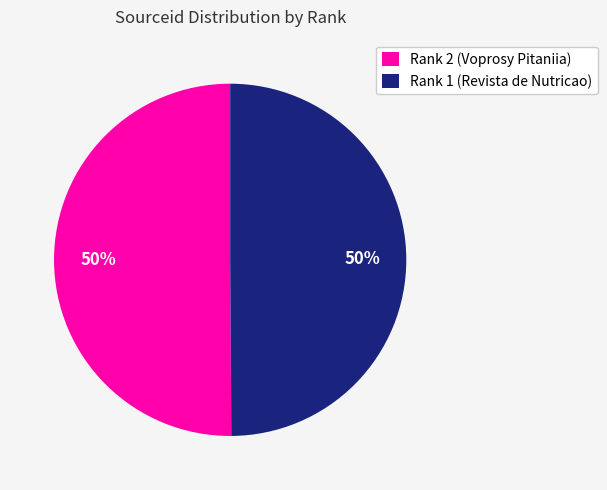

What is the ratio of the value at Rank 1 (Revista de Nutricao) to the value at Rank 2 (Voprosy Pitaniia)?

1.0